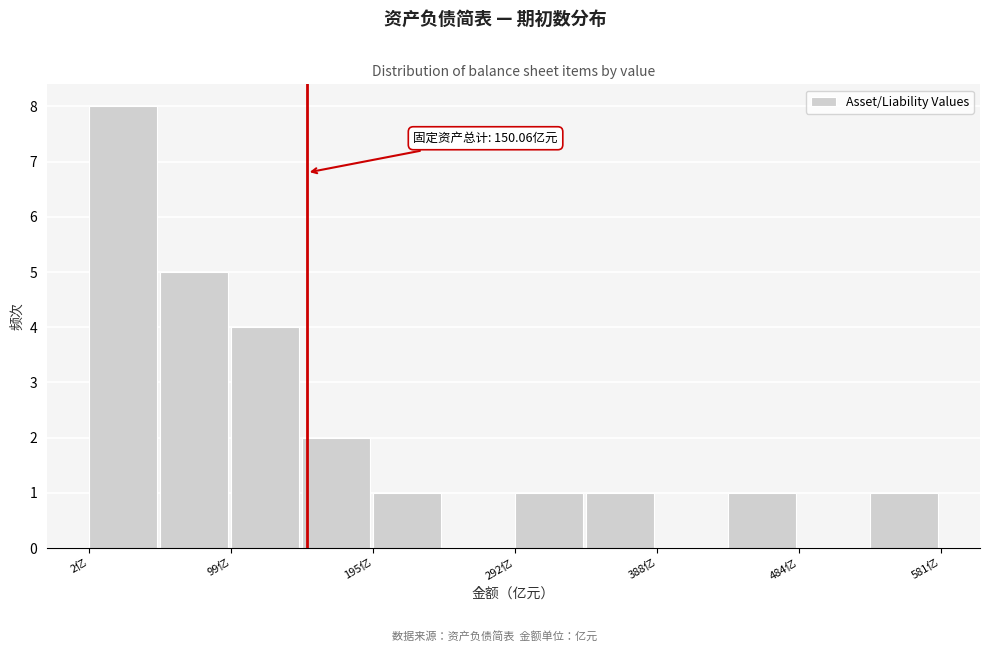

Over which range of the x-axis is the bar tallest?

0 to 50